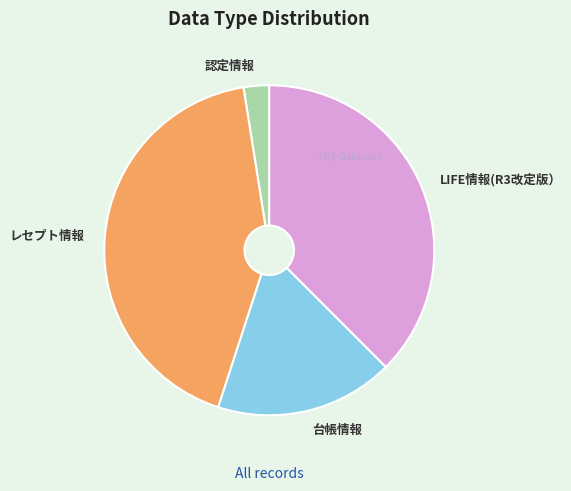

Is there any slice that represents more than half of the pie?

No